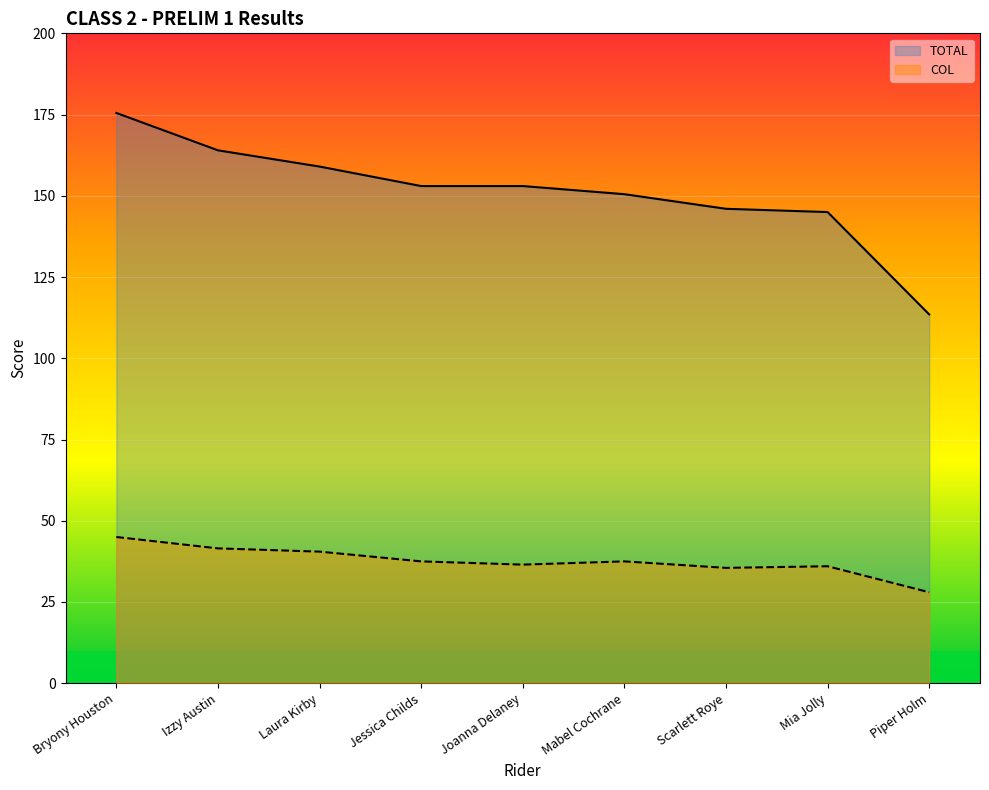

Reading right to left, list all the values displayed in this chart.

TOTAL: Piper Holm=113.5	Mia Jolly=145.0	Scarlett Roye=146.0	Mabel Cochrane=150.5	Joanna Delaney=153.0	Jessica Childs=153.0	Laura Kirby=159.0	Izzy Austin=164.0	Bryony Houston=175.5
COL: Piper Holm=28.0	Mia Jolly=36.0	Scarlett Roye=35.5	Mabel Cochrane=37.5	Joanna Delaney=36.5	Jessica Childs=37.5	Laura Kirby=40.5	Izzy Austin=41.5	Bryony Houston=45.0